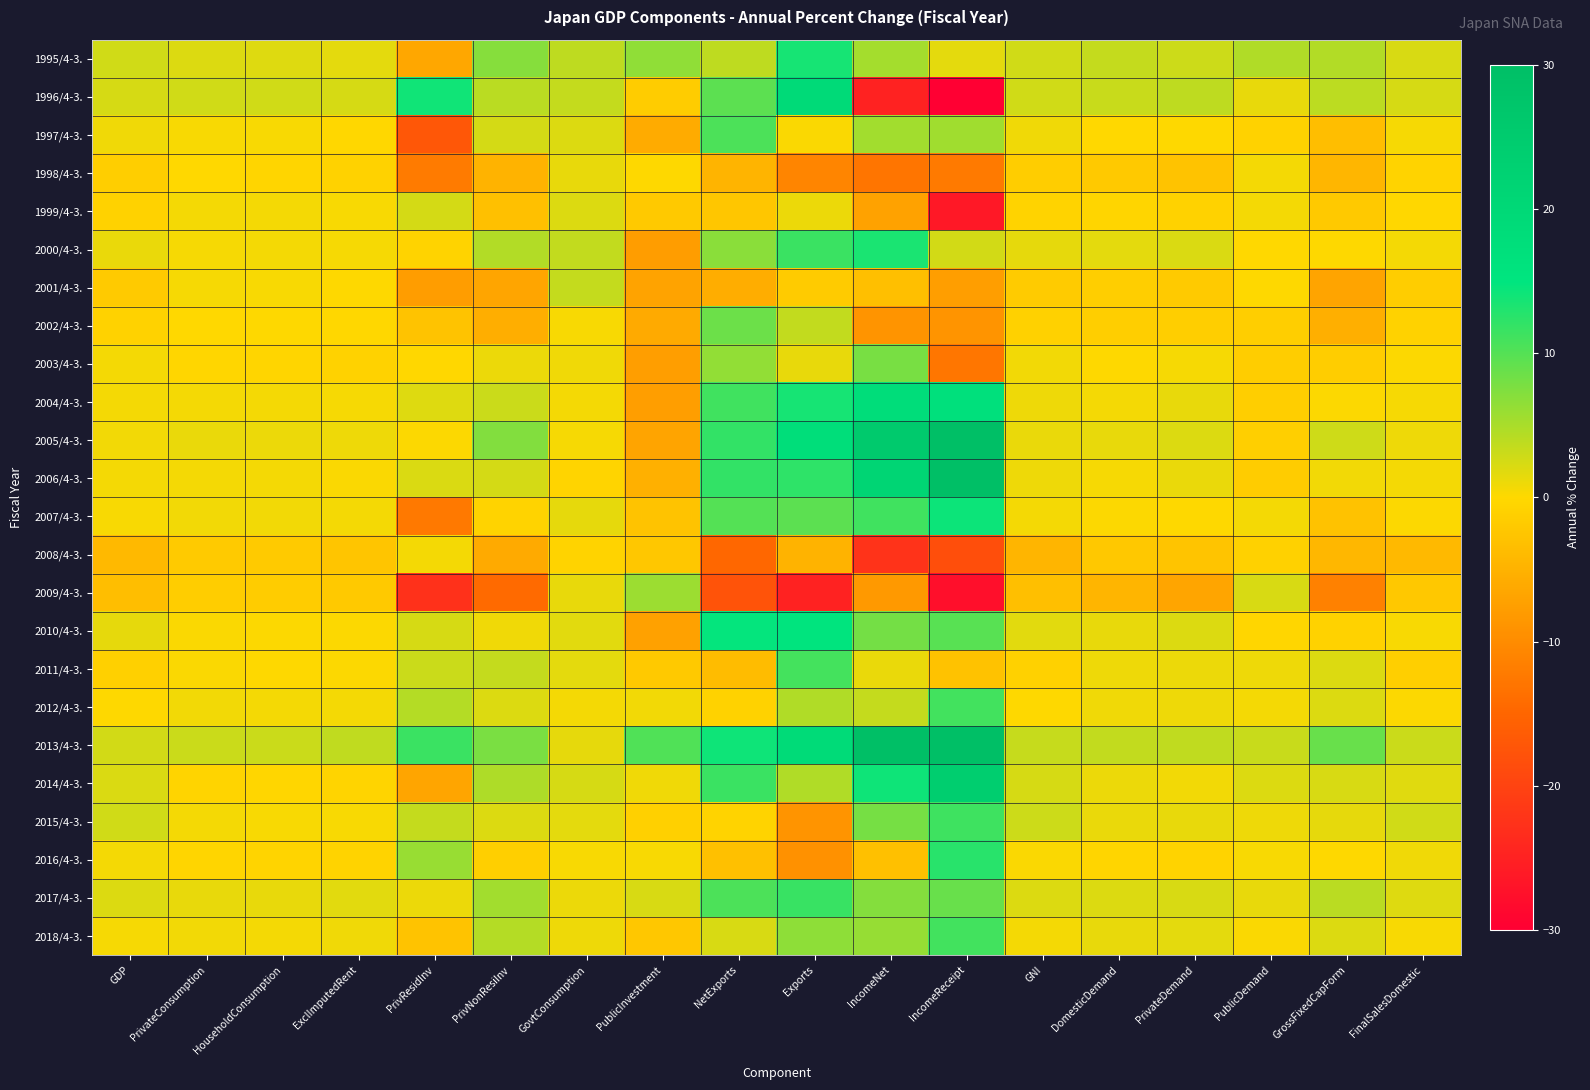

Reading left to right, what are all the values shown in this chart?

1995/4-3.: GDP=2.7	PrivateConsumption=2.0	HouseholdConsumption=1.9	ExclImputedRent=1.6	PrivResidInv=-6.4	PrivNonResiInv=7.1	GovtConsumption=3.8	PublicInvestment=6.5	NetExports=3.8	Exports=13.6	IncomeNet=5.3	IncomeReceipt=1.6	GNI=2.8	DomesticDemand=3.4	PrivateDemand=3.0	PublicDemand=4.6	GrossFixedCapForm=4.5	FinalSalesDomestic=2.3
1996/4-3.: GDP=2.4	PrivateConsumption=2.7	HouseholdConsumption=2.7	ExclImputedRent=2.4	PrivResidInv=14.0	PrivNonResiInv=4.0	GovtConsumption=3.4	PublicInvestment=-1.6	NetExports=9.5	Exports=19.3	IncomeNet=-24.9	IncomeReceipt=-48.4	GNI=2.7	DomesticDemand=3.2	PrivateDemand=3.8	PublicDemand=1.4	GrossFixedCapForm=3.9	FinalSalesDomestic=2.4
1997/4-3.: GDP=0.9	PrivateConsumption=0.4	HouseholdConsumption=0.4	ExclImputedRent=-0.2	PrivResidInv=-17.2	PrivNonResiInv=2.5	GovtConsumption=2.0	PublicInvestment=-5.9	NetExports=10.5	Exports=0.3	IncomeNet=5.4	IncomeReceipt=5.6	GNI=0.9	DomesticDemand=-0.1	PrivateDemand=0.1	PublicDemand=-0.8	GrossFixedCapForm=-3.5	FinalSalesDomestic=0.5
1998/4-3.: GDP=-1.4	PrivateConsumption=-0.1	HouseholdConsumption=-0.4	ExclImputedRent=-0.9	PrivResidInv=-12.1	PrivNonResiInv=-4.9	GovtConsumption=1.4	PublicInvestment=0.1	NetExports=-4.7	Exports=-10.8	IncomeNet=-13.0	IncomeReceipt=-12.2	GNI=-1.5	DomesticDemand=-1.9	PrivateDemand=-2.7	PublicDemand=0.7	GrossFixedCapForm=-4.5	FinalSalesDomestic=-0.7
1999/4-3.: GDP=-0.8	PrivateConsumption=0.7	HouseholdConsumption=0.6	ExclImputedRent=0.4	PrivResidInv=2.5	PrivNonResiInv=-3.2	GovtConsumption=2.0	PublicInvestment=-2.0	NetExports=-2.4	Exports=1.1	IncomeNet=-7.1	IncomeReceipt=-26.3	GNI=-0.6	DomesticDemand=-0.4	PrivateDemand=-0.8	PublicDemand=0.7	GrossFixedCapForm=-2.0	FinalSalesDomestic=-0.2
2000/4-3.: GDP=1.2	PrivateConsumption=0.5	HouseholdConsumption=0.7	ExclImputedRent=0.5	PrivResidInv=-0.7	PrivNonResiInv=4.5	GovtConsumption=3.6	PublicInvestment=-7.7	NetExports=6.9	Exports=11.6	IncomeNet=13.4	IncomeReceipt=2.6	GNI=1.5	DomesticDemand=1.6	PrivateDemand=2.2	PublicDemand=-0.1	GrossFixedCapForm=0.1	FinalSalesDomestic=0.6
2001/4-3.: GDP=-1.8	PrivateConsumption=0.5	HouseholdConsumption=0.4	ExclImputedRent=0.1	PrivResidInv=-7.8	PrivNonResiInv=-6.6	GovtConsumption=3.4	PublicInvestment=-7.0	NetExports=-5.7	Exports=-1.7	IncomeNet=-3.3	IncomeReceipt=-7.6	GNI=-1.7	DomesticDemand=-1.3	PrivateDemand=-1.8	PublicDemand=0.1	GrossFixedCapForm=-6.9	FinalSalesDomestic=-1.5
2002/4-3.: GDP=-0.8	PrivateConsumption=-0.1	HouseholdConsumption=0.0	ExclImputedRent=-0.2	PrivResidInv=-2.8	PrivNonResiInv=-5.6	GovtConsumption=0.4	PublicInvestment=-6.0	NetExports=8.6	Exports=3.6	IncomeNet=-9.0	IncomeReceipt=-8.9	GNI=-1.0	DomesticDemand=-1.4	PrivateDemand=-1.4	PublicDemand=-1.4	GrossFixedCapForm=-5.3	FinalSalesDomestic=-0.8
2003/4-3.: GDP=0.6	PrivateConsumption=-0.3	HouseholdConsumption=-0.4	ExclImputedRent=-0.8	PrivResidInv=-0.2	PrivNonResiInv=1.1	GovtConsumption=0.9	PublicInvestment=-7.6	NetExports=6.4	Exports=1.3	IncomeNet=7.9	IncomeReceipt=-12.8	GNI=0.8	DomesticDemand=-0.0	PrivateDemand=0.5	PublicDemand=-1.5	GrossFixedCapForm=-1.5	FinalSalesDomestic=0.2
2004/4-3.: GDP=0.7	PrivateConsumption=0.7	HouseholdConsumption=0.7	ExclImputedRent=0.5	PrivResidInv=1.9	PrivNonResiInv=3.1	GovtConsumption=0.7	PublicInvestment=-7.6	NetExports=11.2	Exports=13.6	IncomeNet=18.1	IncomeReceipt=16.9	GNI=1.0	DomesticDemand=0.7	PrivateDemand=1.4	PublicDemand=-1.3	GrossFixedCapForm=0.2	FinalSalesDomestic=0.5
2005/4-3.: GDP=0.8	PrivateConsumption=1.2	HouseholdConsumption=1.1	ExclImputedRent=1.0	PrivResidInv=0.2	PrivNonResiInv=7.3	GovtConsumption=0.5	PublicInvestment=-6.8	NetExports=12.0	Exports=17.9	IncomeNet=25.7	IncomeReceipt=33.8	GNI=1.2	DomesticDemand=1.3	PrivateDemand=2.1	PublicDemand=-1.2	GrossFixedCapForm=2.9	FinalSalesDomestic=1.0
2006/4-3.: GDP=0.6	PrivateConsumption=0.6	HouseholdConsumption=0.6	ExclImputedRent=0.3	PrivResidInv=2.2	PrivNonResiInv=2.5	GovtConsumption=-0.5	PublicInvestment=-5.2	NetExports=12.0	Exports=12.3	IncomeNet=21.3	IncomeReceipt=30.7	GNI=1.0	DomesticDemand=0.5	PrivateDemand=1.2	PublicDemand=-1.6	GrossFixedCapForm=0.8	FinalSalesDomestic=0.6
2007/4-3.: GDP=0.4	PrivateConsumption=0.8	HouseholdConsumption=0.8	ExclImputedRent=0.6	PrivResidInv=-12.5	PrivNonResiInv=-0.6	GovtConsumption=1.5	PublicInvestment=-2.8	NetExports=10.0	Exports=9.6	IncomeNet=11.2	IncomeReceipt=14.2	GNI=0.6	DomesticDemand=0.2	PrivateDemand=0.0	PublicDemand=0.6	GrossFixedCapForm=-2.9	FinalSalesDomestic=0.2
2008/4-3.: GDP=-4.0	PrivateConsumption=-1.8	HouseholdConsumption=-1.8	ExclImputedRent=-2.5	PrivResidInv=0.7	PrivNonResiInv=-6.0	GovtConsumption=-0.6	PublicInvestment=-2.3	NetExports=-14.8	Exports=-4.9	IncomeNet=-22.4	IncomeReceipt=-18.5	GNI=-4.6	DomesticDemand=-2.2	PrivateDemand=-2.6	PublicDemand=-1.0	GrossFixedCapForm=-4.3	FinalSalesDomestic=-4.0
2009/4-3.: GDP=-3.4	PrivateConsumption=-1.5	HouseholdConsumption=-1.6	ExclImputedRent=-2.0	PrivResidInv=-22.7	PrivNonResiInv=-14.4	GovtConsumption=1.3	PublicInvestment=5.8	NetExports=-17.7	Exports=-24.9	IncomeNet=-8.3	IncomeReceipt=-27.6	GNI=-3.3	DomesticDemand=-4.6	PrivateDemand=-6.7	PublicDemand=2.3	GrossFixedCapForm=-11.4	FinalSalesDomestic=-2.2
2010/4-3.: GDP=1.5	PrivateConsumption=0.3	HouseholdConsumption=0.2	ExclImputedRent=0.2	PrivResidInv=2.4	PrivNonResiInv=0.9	GovtConsumption=1.7	PublicInvestment=-7.2	NetExports=14.7	Exports=15.3	IncomeNet=8.1	IncomeReceipt=9.8	GNI=1.7	DomesticDemand=1.4	PrivateDemand=2.0	PublicDemand=-0.3	GrossFixedCapForm=-0.9	FinalSalesDomestic=0.4
2011/4-3.: GDP=-1.1	PrivateConsumption=0.3	HouseholdConsumption=0.1	ExclImputedRent=0.2	PrivResidInv=3.1	PrivNonResiInv=3.4	GovtConsumption=1.6	PublicInvestment=-1.9	NetExports=-3.7	Exports=11.0	IncomeNet=1.2	IncomeReceipt=-2.9	GNI=-1.0	DomesticDemand=1.0	PrivateDemand=1.1	PublicDemand=1.0	GrossFixedCapForm=2.1	FinalSalesDomestic=-1.2
2012/4-3.: GDP=0.1	PrivateConsumption=0.8	HouseholdConsumption=0.6	ExclImputedRent=0.7	PrivResidInv=4.4	PrivNonResiInv=2.1	GovtConsumption=0.6	PublicInvestment=0.8	NetExports=-0.8	Exports=4.6	IncomeNet=3.4	IncomeReceipt=11.1	GNI=0.1	DomesticDemand=0.9	PrivateDemand=1.0	PublicDemand=0.7	GrossFixedCapForm=2.1	FinalSalesDomestic=0.2
2013/4-3.: GDP=2.6	PrivateConsumption=3.1	HouseholdConsumption=3.1	ExclImputedRent=3.7	PrivResidInv=11.5	PrivNonResiInv=7.8	GovtConsumption=1.5	PublicInvestment=10.2	NetExports=14.1	Exports=18.9	IncomeNet=29.9	IncomeReceipt=36.6	GNI=3.3	DomesticDemand=3.6	PrivateDemand=3.7	PublicDemand=3.2	GrossFixedCapForm=8.8	FinalSalesDomestic=3.1
2014/4-3.: GDP=2.2	PrivateConsumption=-0.5	HouseholdConsumption=-0.3	ExclImputedRent=-0.5	PrivResidInv=-6.7	PrivNonResiInv=4.7	GovtConsumption=2.4	PublicInvestment=0.9	NetExports=11.5	Exports=4.6	IncomeNet=14.1	IncomeReceipt=24.1	GNI=2.4	DomesticDemand=1.1	PrivateDemand=0.8	PublicDemand=2.1	GrossFixedCapForm=2.3	FinalSalesDomestic=1.8
2015/4-3.: GDP=2.8	PrivateConsumption=0.6	HouseholdConsumption=0.4	ExclImputedRent=0.4	PrivResidInv=3.5	PrivNonResiInv=2.0	GovtConsumption=1.6	PublicInvestment=-1.1	NetExports=-0.6	Exports=-8.8	IncomeNet=8.0	IncomeReceipt=11.3	GNI=3.0	DomesticDemand=1.2	PrivateDemand=1.3	PublicDemand=1.0	GrossFixedCapForm=1.5	FinalSalesDomestic=2.7
2016/4-3.: GDP=0.7	PrivateConsumption=-0.4	HouseholdConsumption=-0.5	ExclImputedRent=-0.6	PrivResidInv=6.0	PrivNonResiInv=-1.2	GovtConsumption=0.4	PublicInvestment=0.4	NetExports=-3.1	Exports=-9.3	IncomeNet=-3.2	IncomeReceipt=12.6	GNI=0.3	DomesticDemand=-0.4	PrivateDemand=-0.6	PublicDemand=0.4	GrossFixedCapForm=0.0	FinalSalesDomestic=0.9
2017/4-3.: GDP=2.0	PrivateConsumption=1.4	HouseholdConsumption=1.4	ExclImputedRent=1.7	PrivResidInv=1.1	PrivNonResiInv=5.4	GovtConsumption=1.1	PublicInvestment=2.3	NetExports=10.5	Exports=11.7	IncomeNet=7.2	IncomeReceipt=8.8	GNI=2.1	DomesticDemand=2.1	PrivateDemand=2.3	PublicDemand=1.4	GrossFixedCapForm=4.1	FinalSalesDomestic=1.9
2018/4-3.: GDP=0.5	PrivateConsumption=0.8	HouseholdConsumption=0.7	ExclImputedRent=0.9	PrivResidInv=-2.8	PrivNonResiInv=4.4	GovtConsumption=1.0	PublicInvestment=-2.3	NetExports=2.3	Exports=6.6	IncomeNet=6.2	IncomeReceipt=11.1	GNI=0.6	DomesticDemand=1.3	PrivateDemand=1.6	PublicDemand=0.3	GrossFixedCapForm=2.0	FinalSalesDomestic=0.4